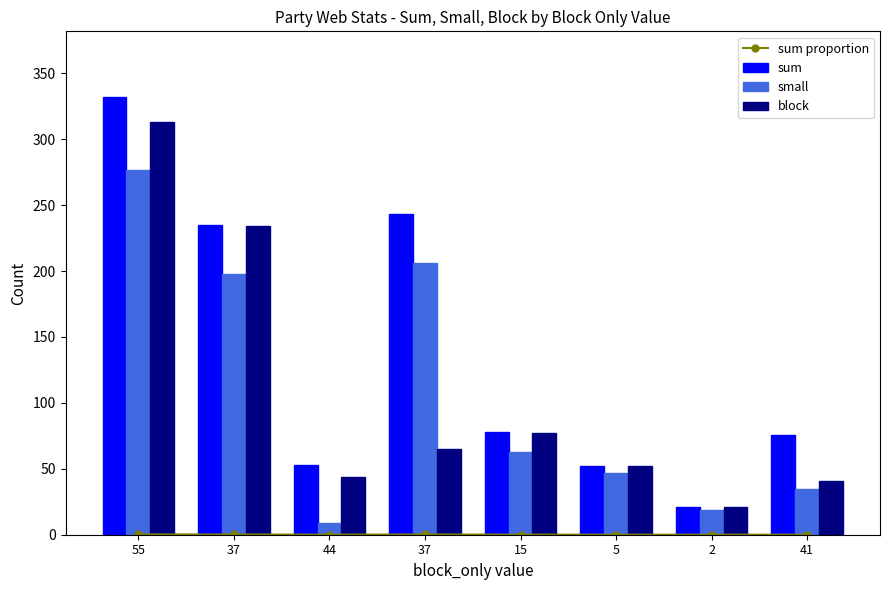

What is the sum of all block values?

847